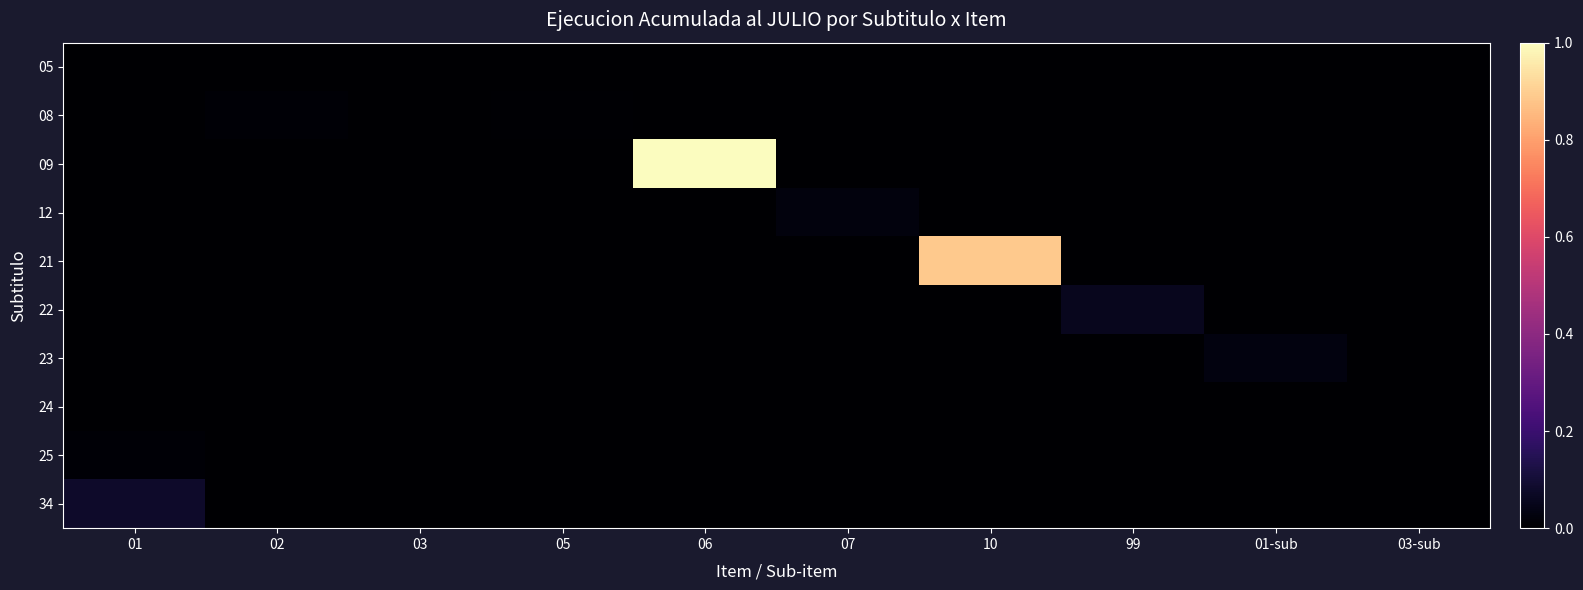

Rank the series by their maximum value, from lowest to highest.

05, 24, 08, 25, 12, 23, 22, 34, 21, 09